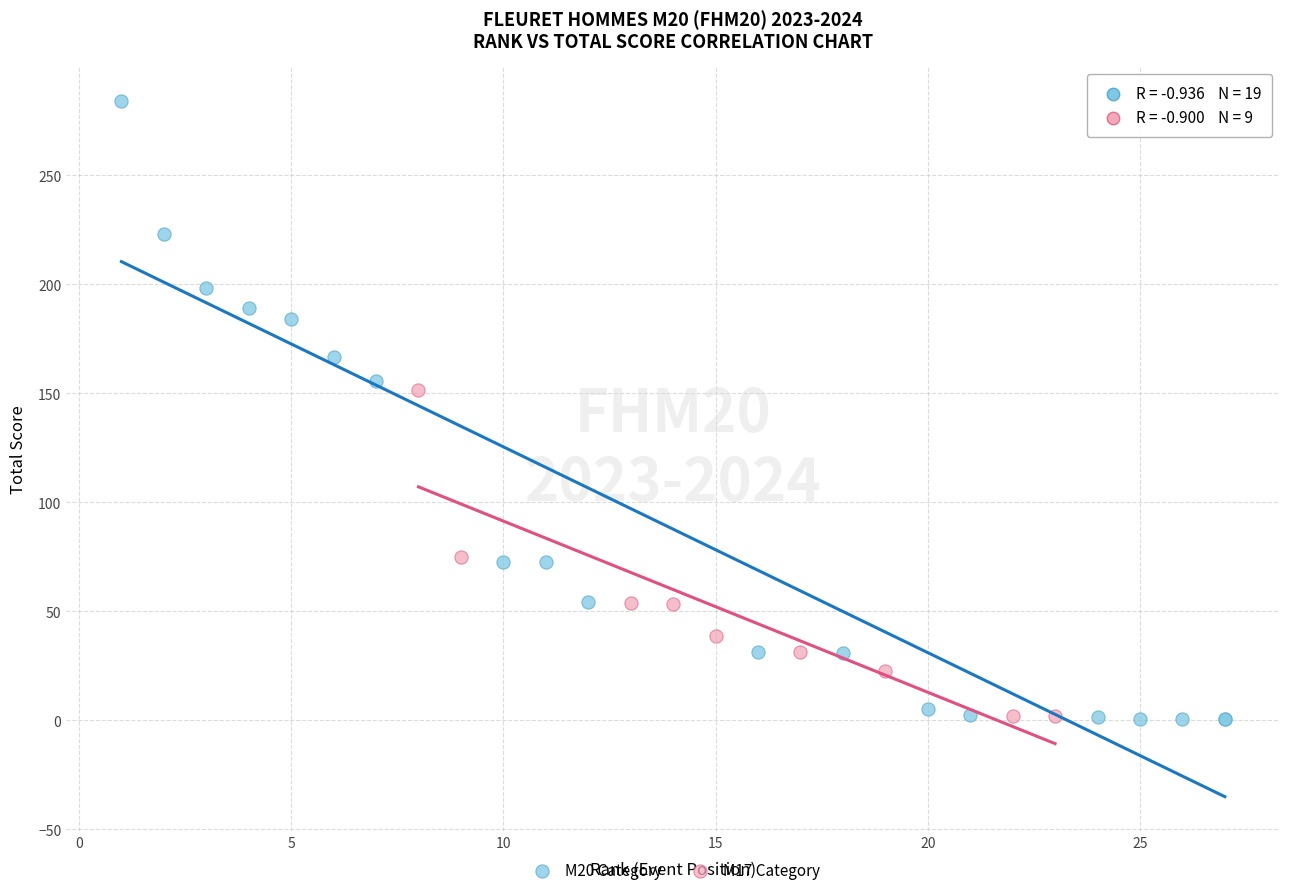

Which series has the widest spread of Y values?

M20 Category